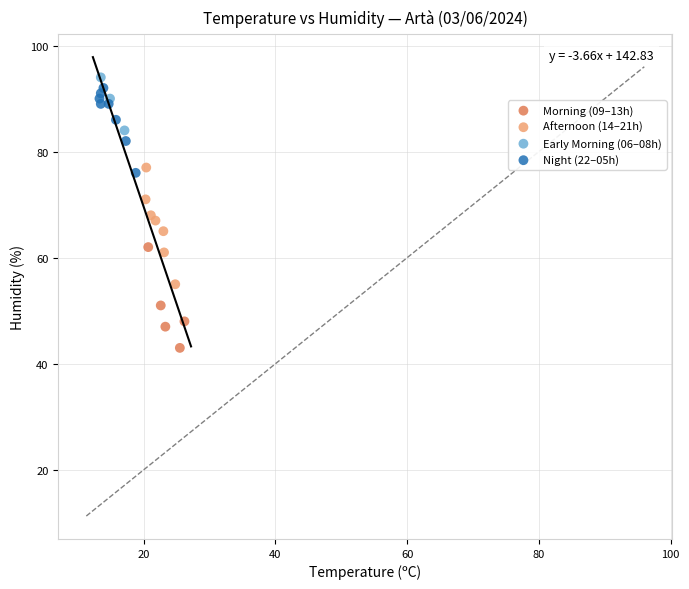

Which series has the largest Y range (max minus min)?

Afternoon (14–21h)